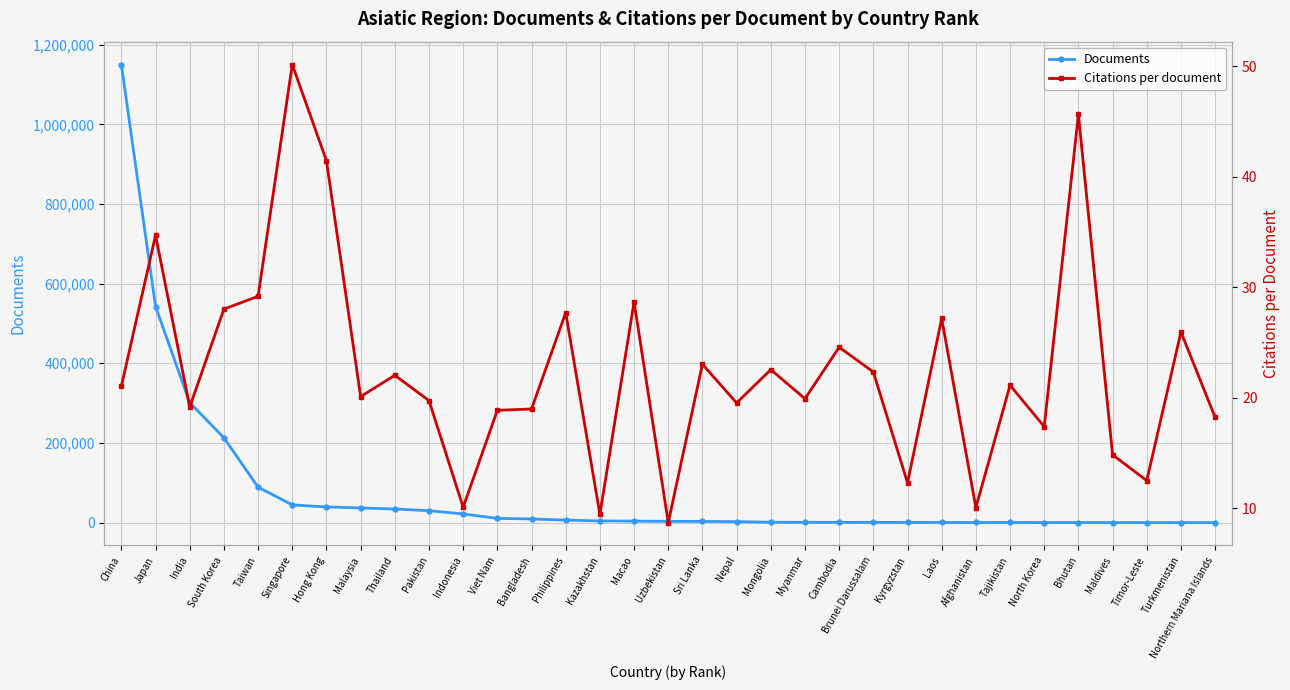

What is the difference between the highest and lowest values at Malaysia?

36701.9